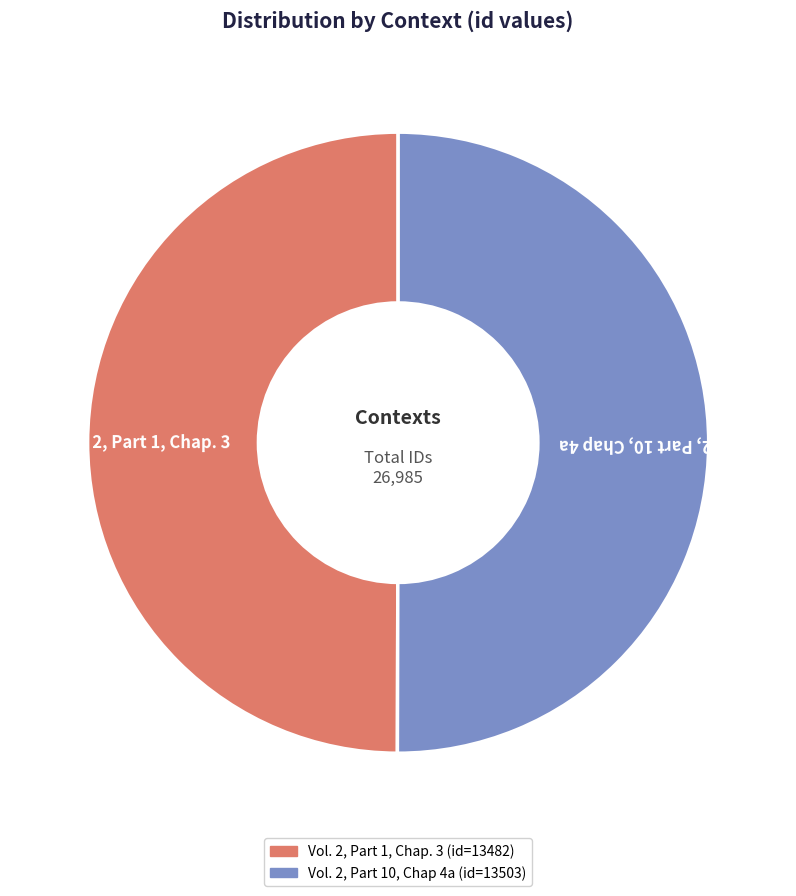

What is the ratio of the value at Vol. 2, Part 1, Chap. 3 to the value at Vol. 2, Part 10, Chap 4a?

1.0